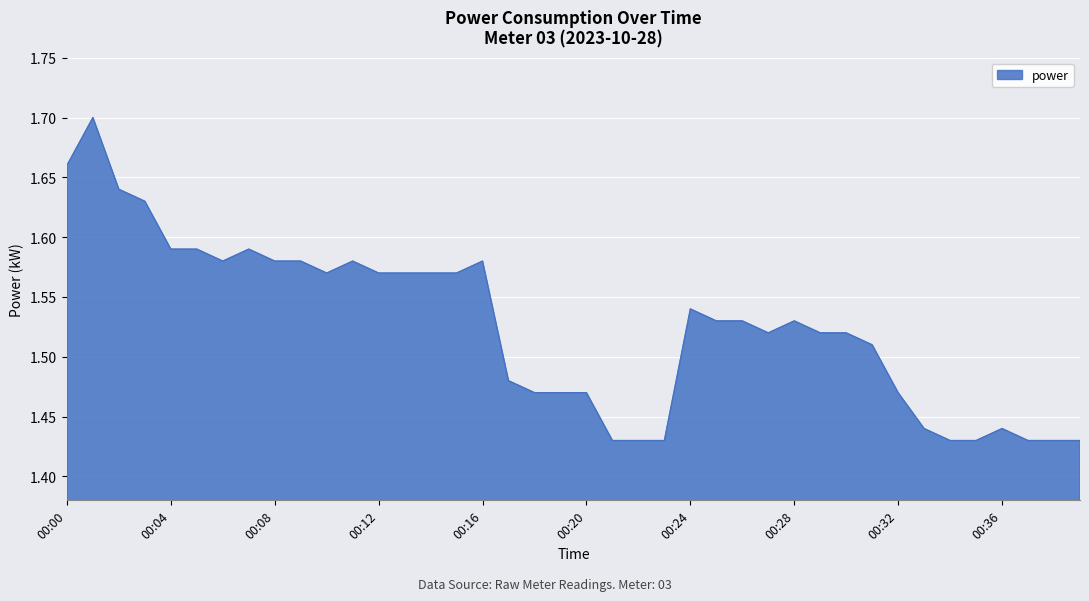

What is the difference between the maximum and minimum values?

0.3